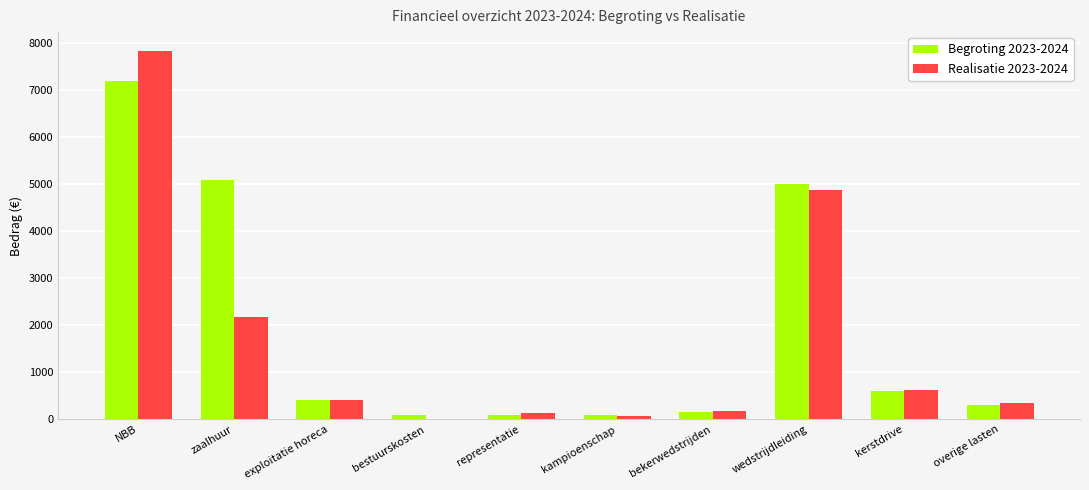

What is the maximum value shown in the chart?

7843